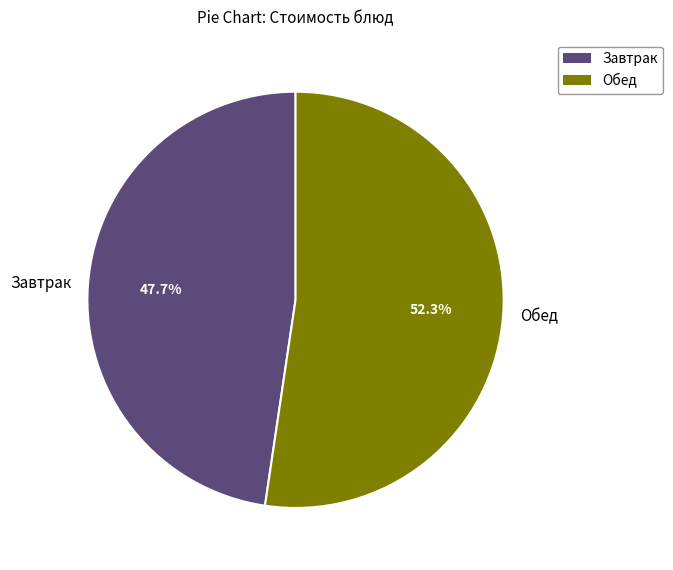

Is the sum of Завтрак and Обед greater than half?

Yes